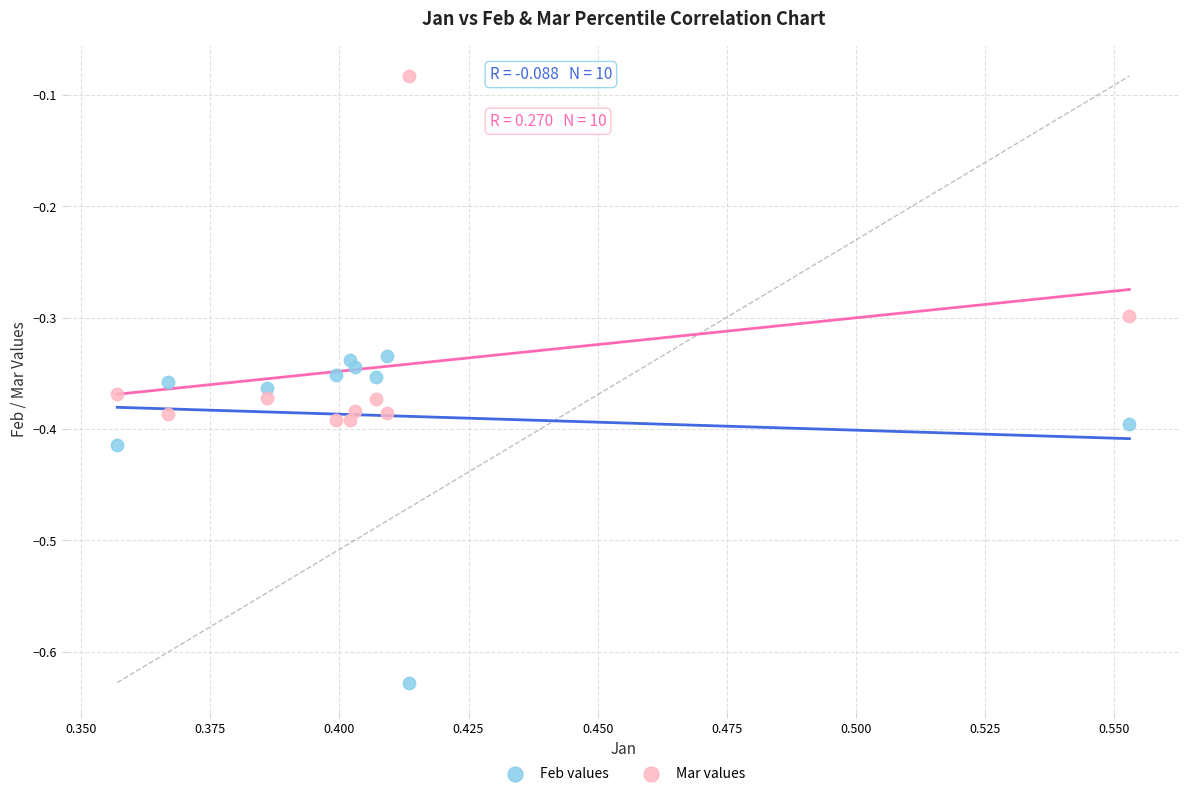

Which series reaches the minimum Y coordinate?

Feb values